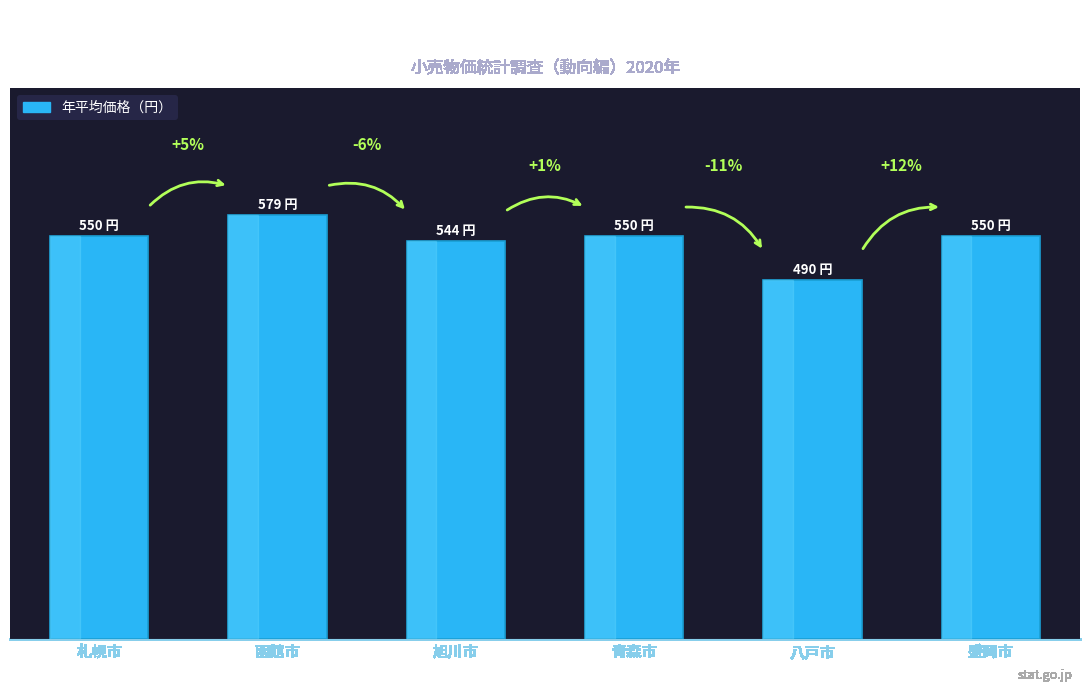

Are the bars horizontal?

No